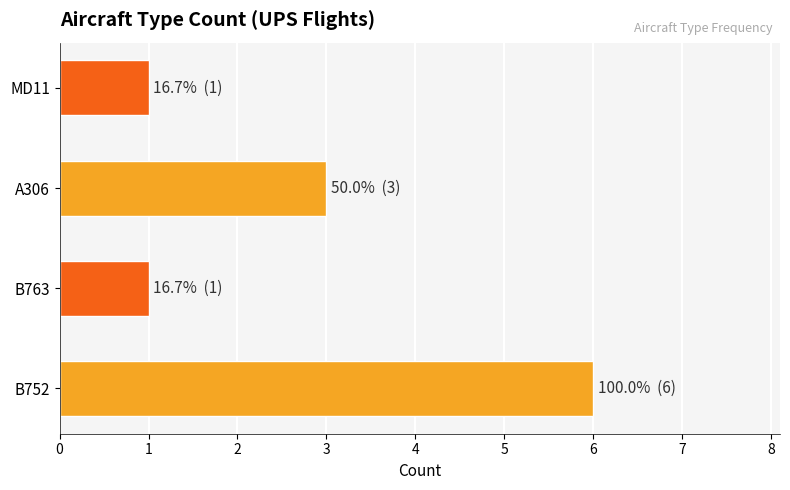

How many data points does each series have?

4